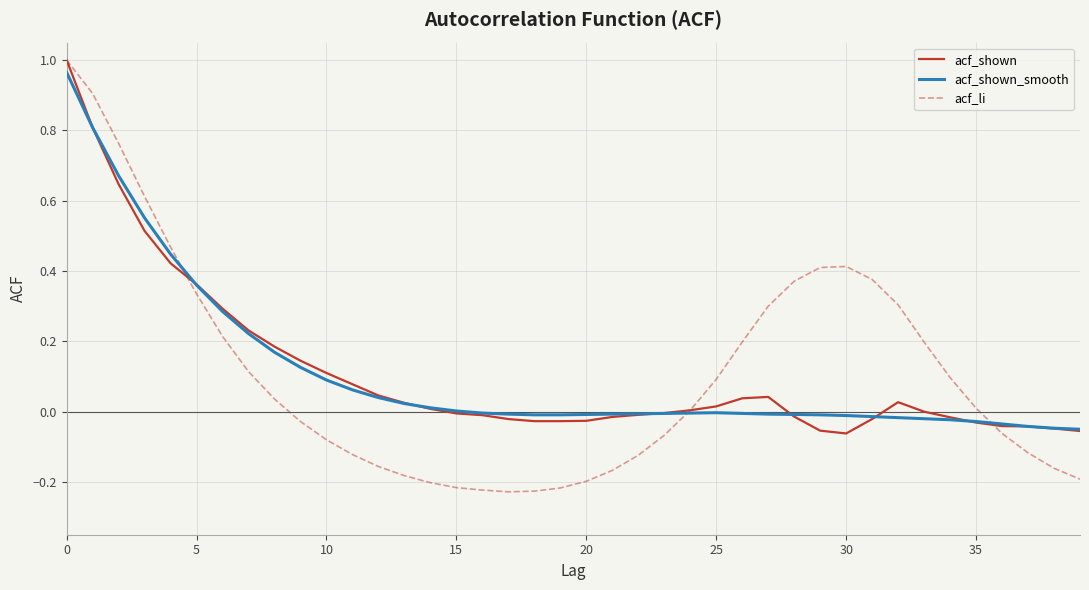

Which series has the widest spread of values?

acf_li